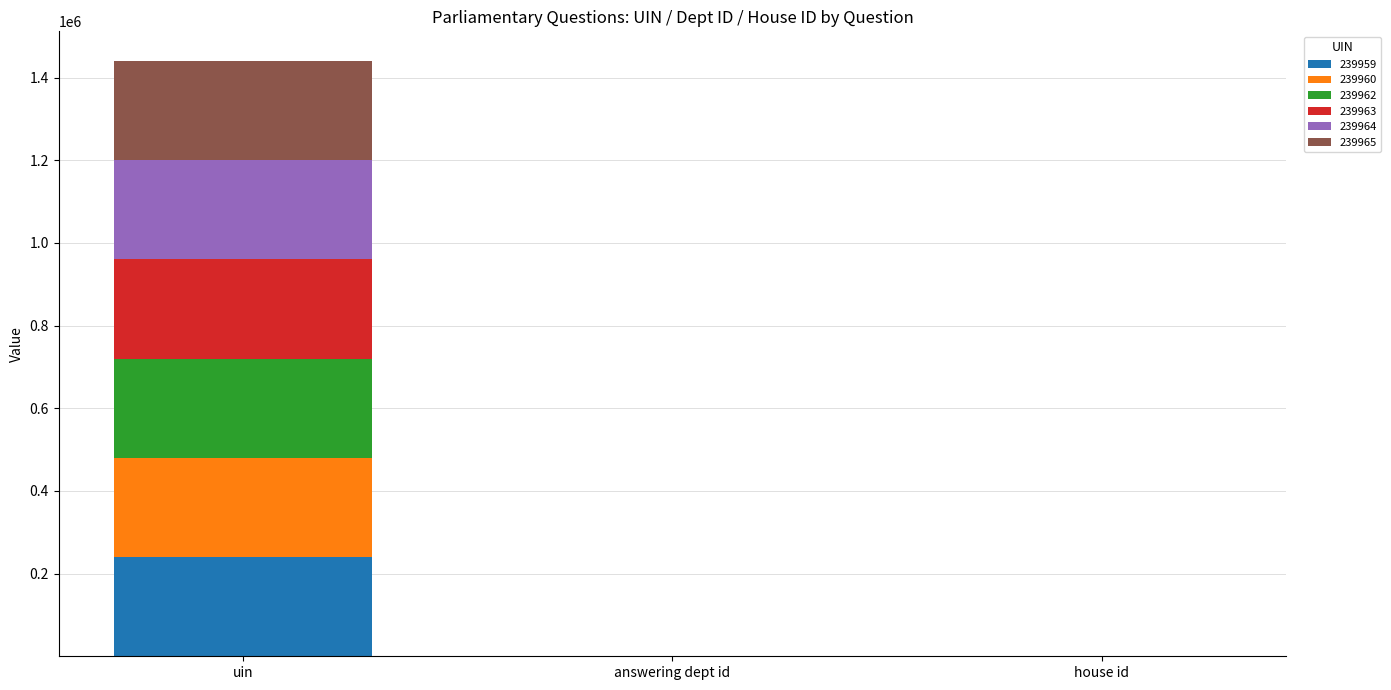

Which category has the highest value in the 239959 series?

uin